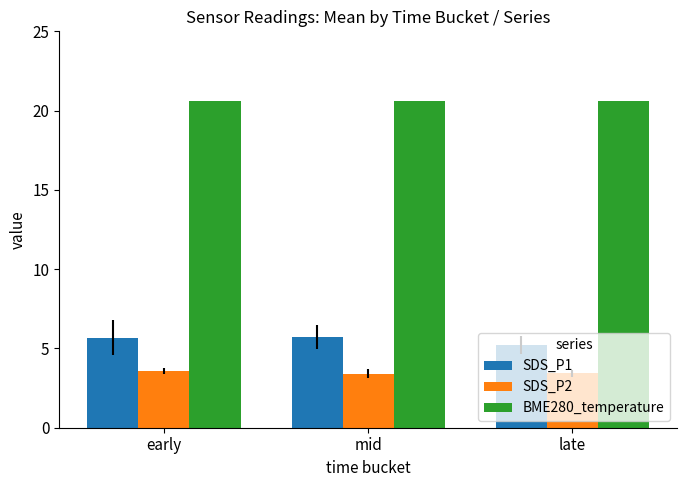

What is the difference between the highest and lowest values at mid?

17.2